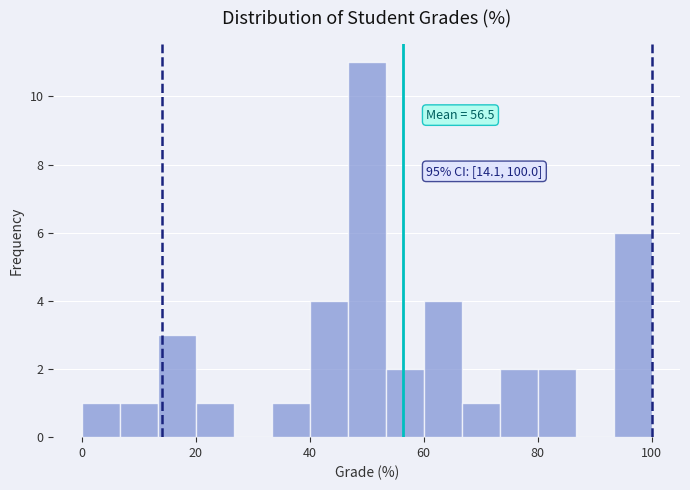

Around what value on the x-axis is the tallest bar? Give the approximate position of its centre, as read against the axis.

50